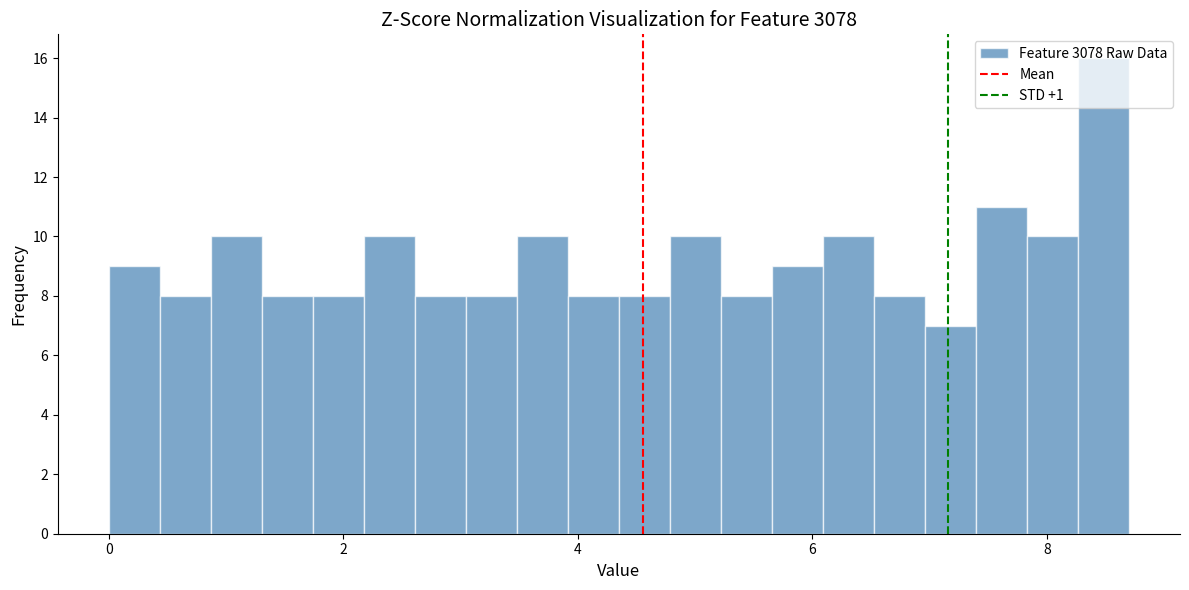

Read against the x-axis, roughly where is the centre of the tallest bar?

8.4